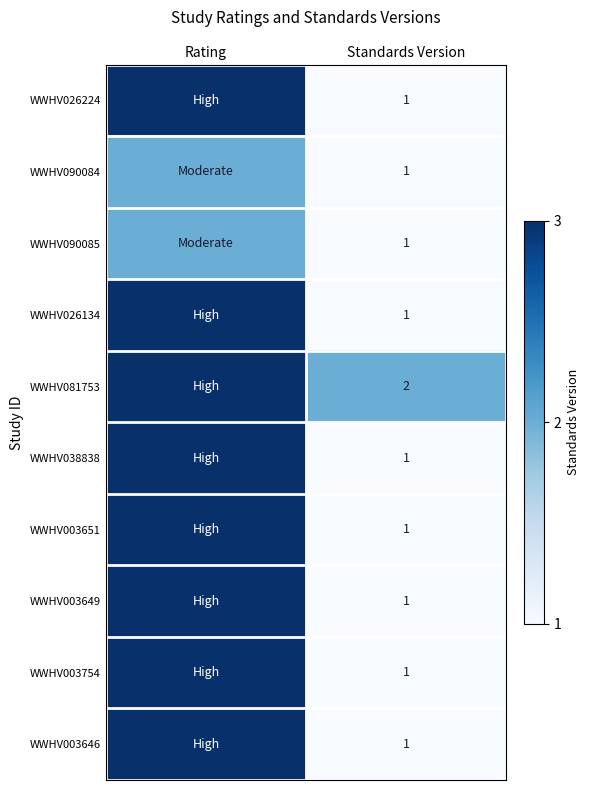

True or false: WWHV026134 has a value of 1 at Standards Version.

True